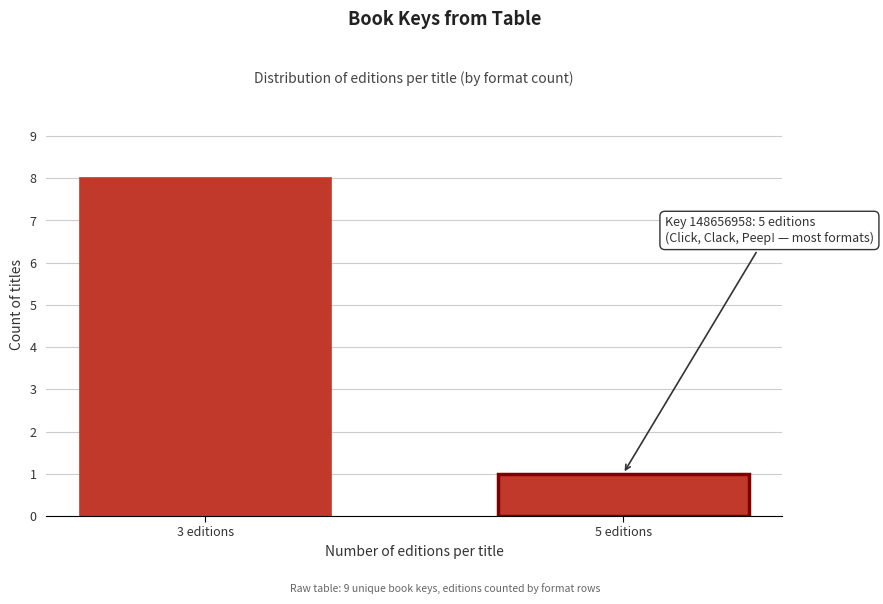

Reading right to left, transcribe all the data shown in this chart.

1	8